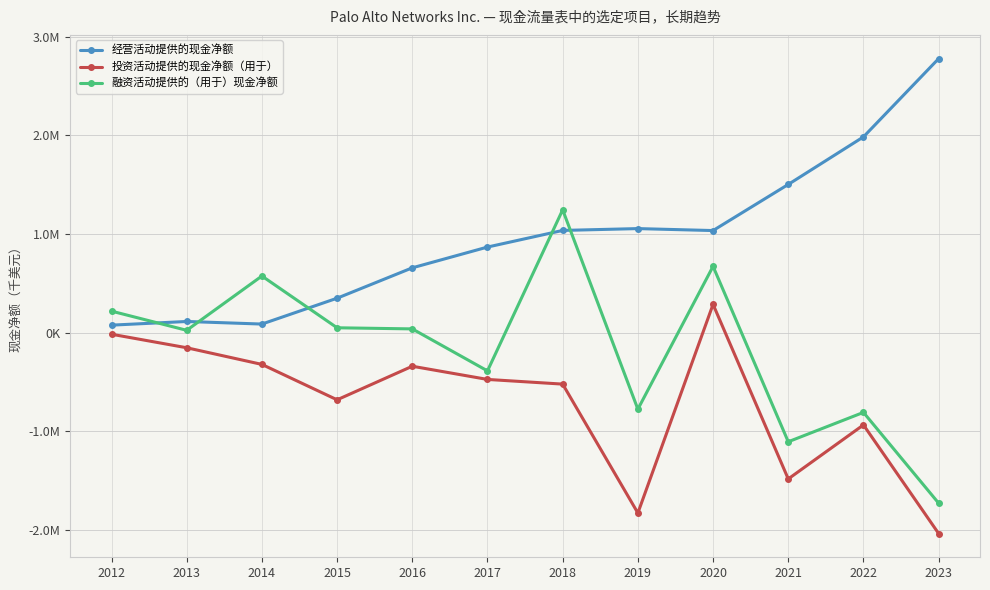

What are all the series names shown in the legend?

经营活动提供的现金净额, 投资活动提供的现金净额（用于）, 融资活动提供的（用于）现金净额